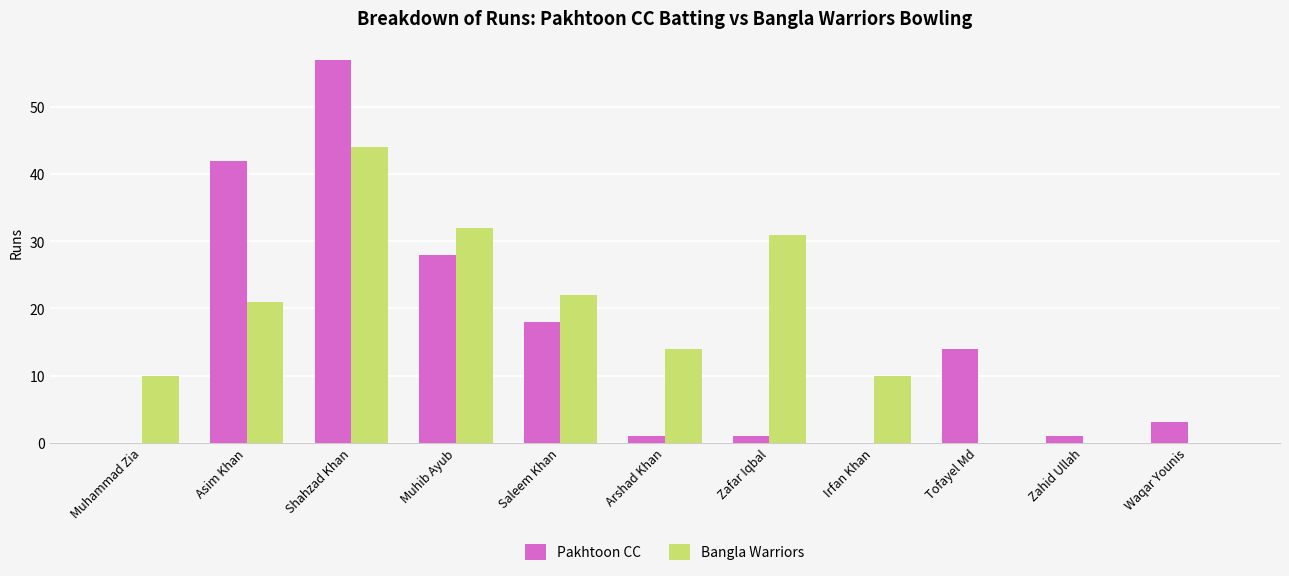

What is the sum of all Bangla Warriors values?

184